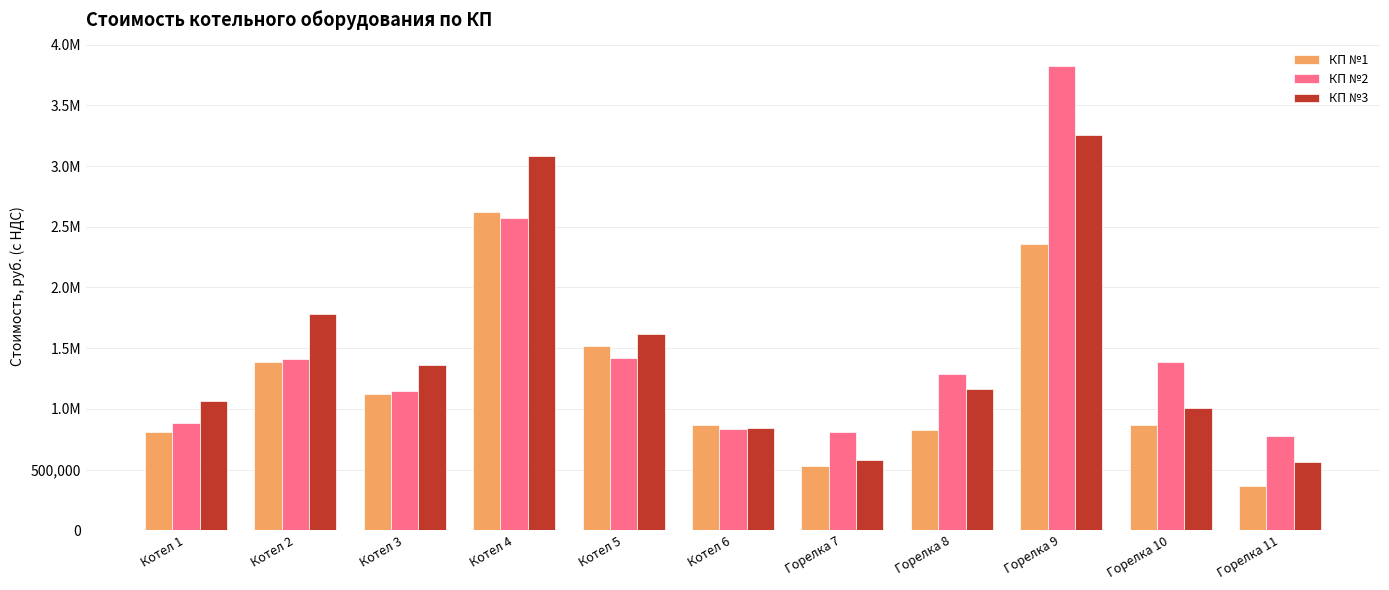

Which label corresponds to the smallest value in the chart?

Горелка 11